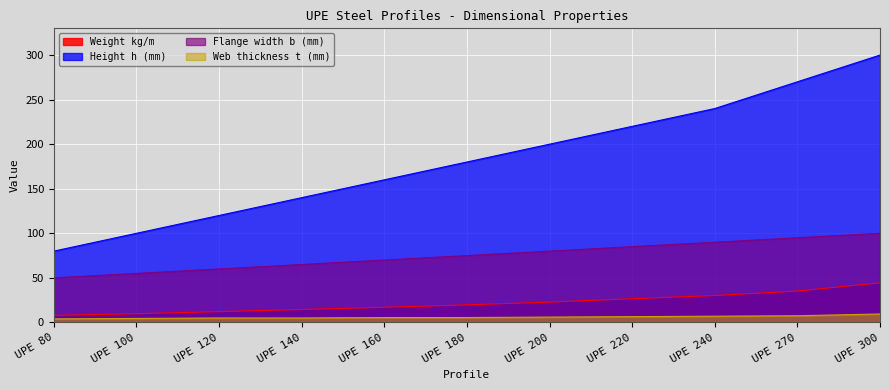

True or false: Web thickness t (mm) and Flange width b (mm) cross at least once.

False